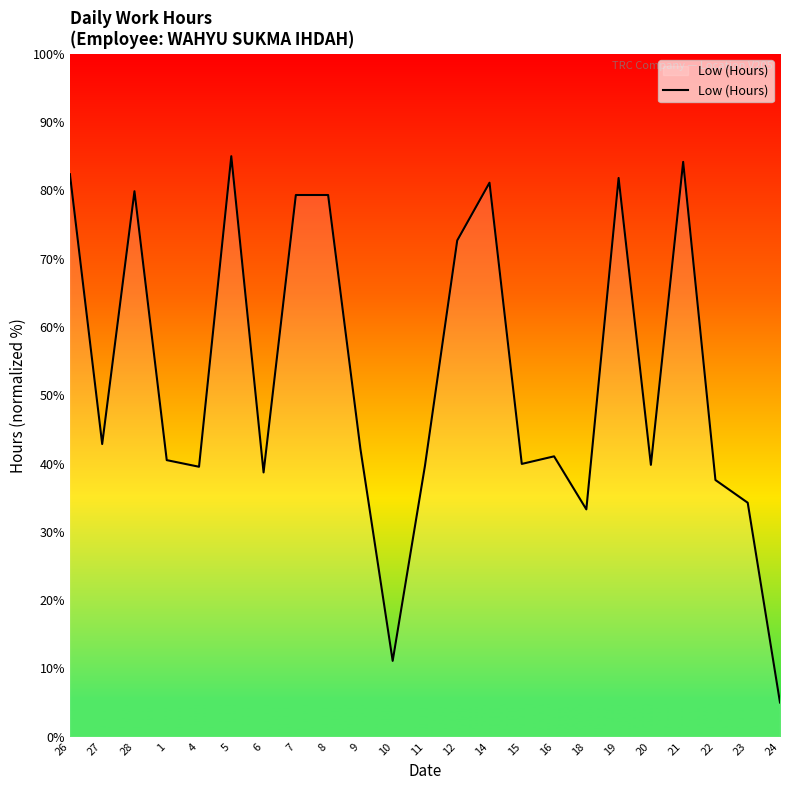

Between 26 and 27, which is larger?

26